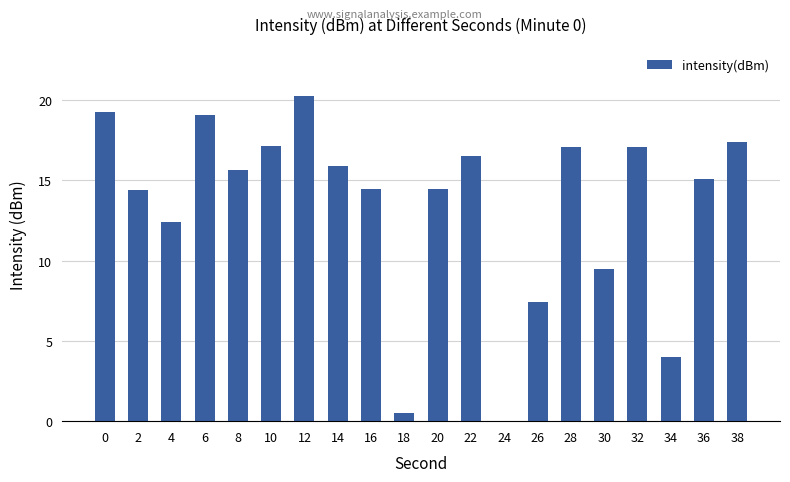

What is the maximum value shown in the chart?

20.3